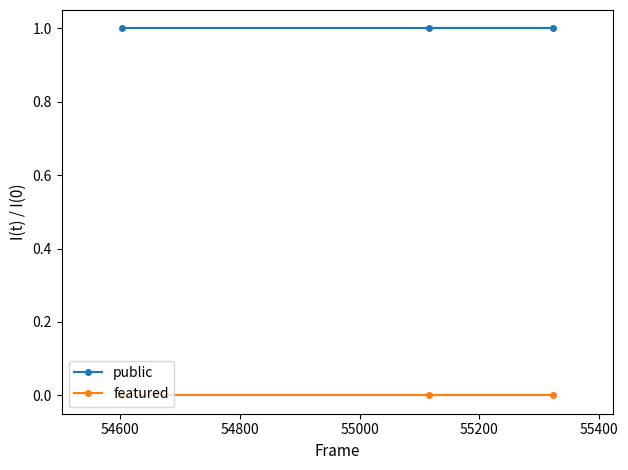

List the series in order of their peak value, lowest first.

featured, public